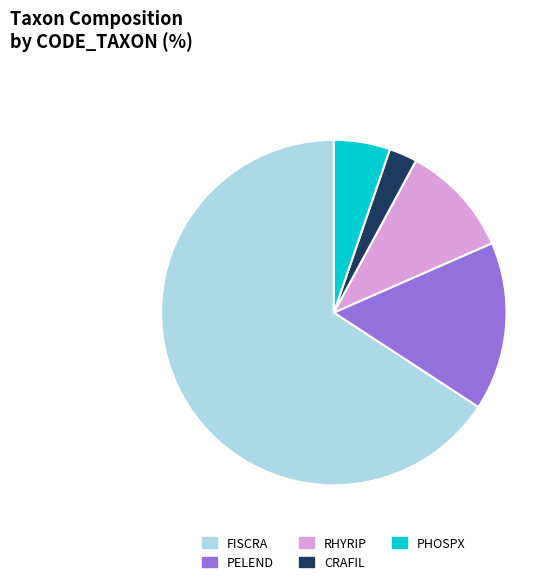

Is it true that PHOSPX is 5% of the pie?

True